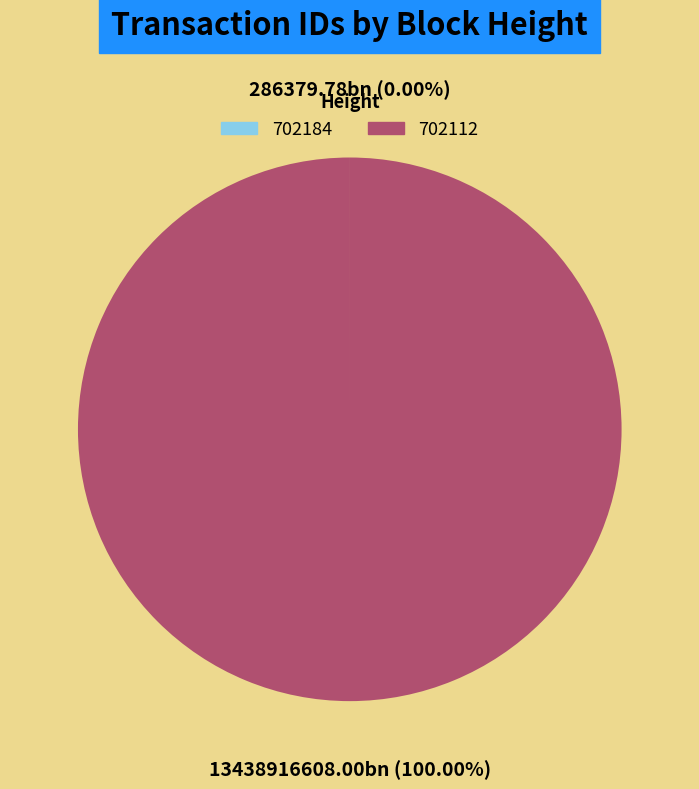

To the nearest percent, what is the difference between the largest and smallest slice percentages?

100%